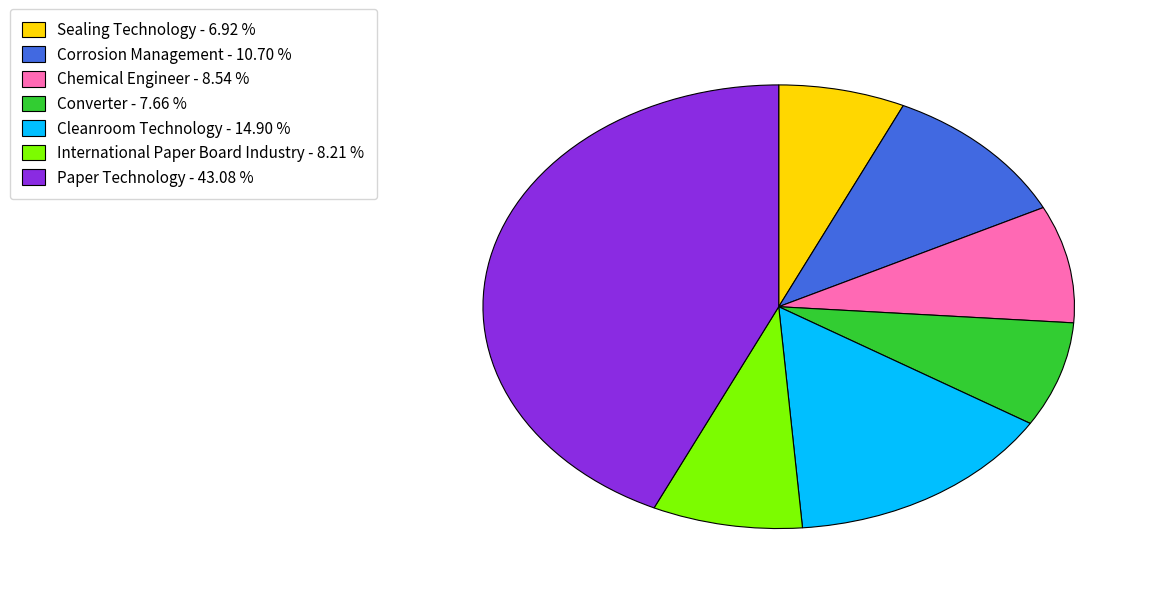

How many slices are in this pie chart?

7